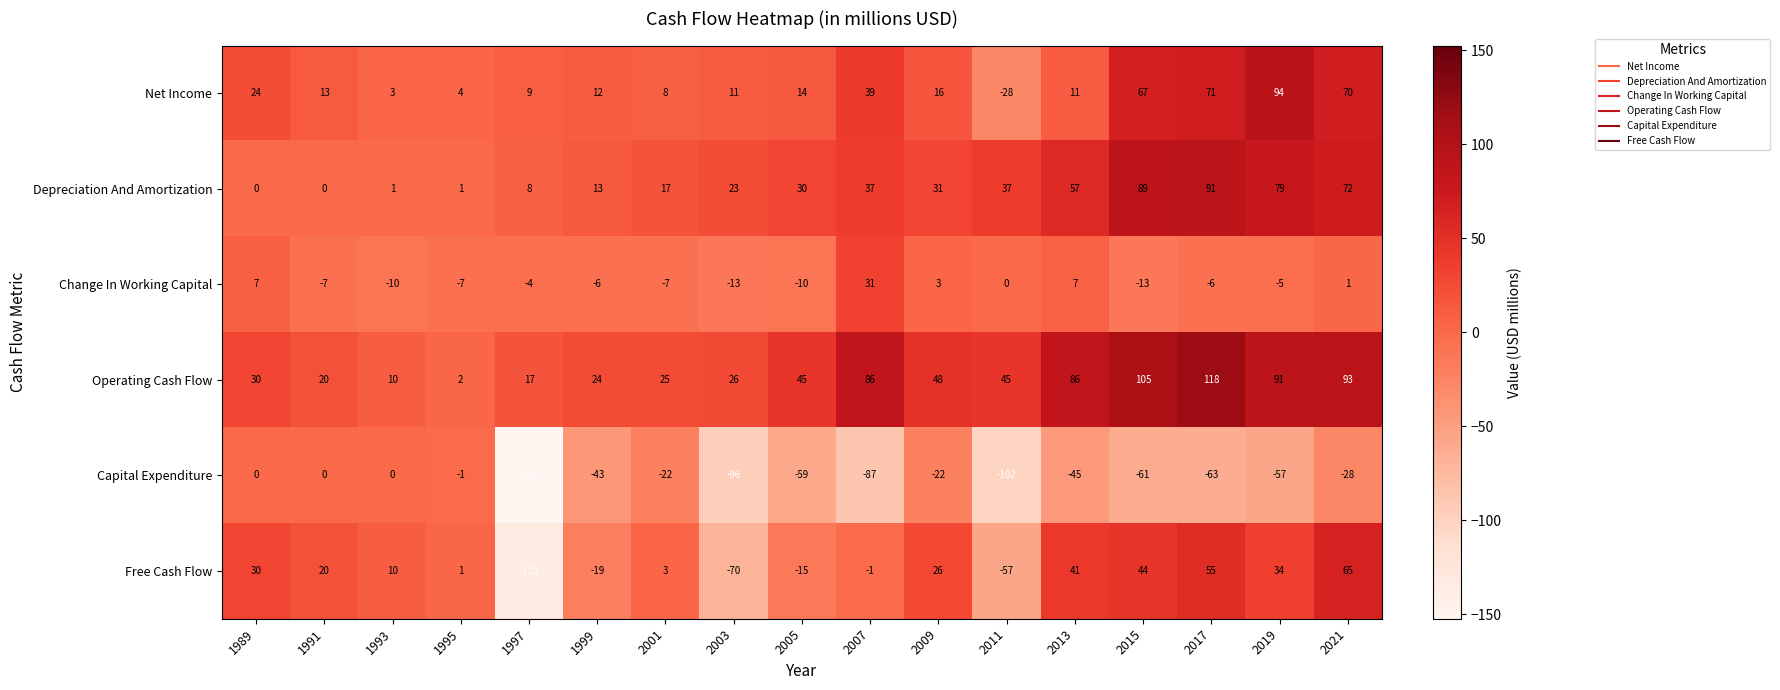

Between 1997 and 2021, which series saw the biggest shift?

Free Cash Flow